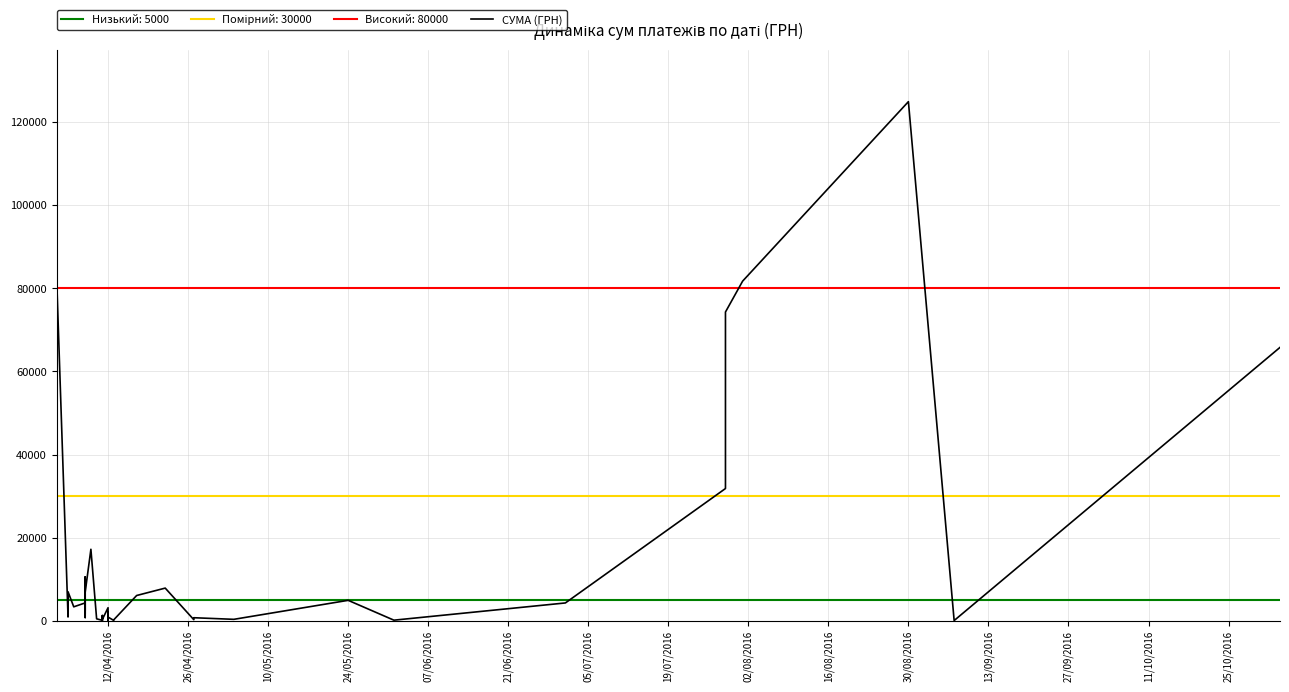

What is the average value?

14111.1